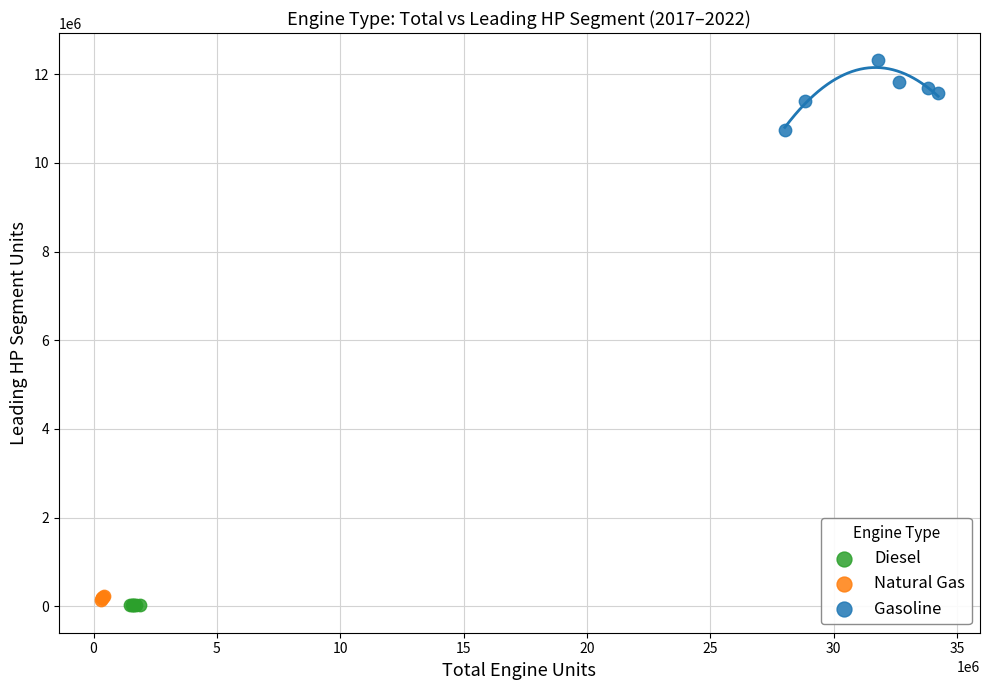

What are all the series names shown in the legend?

Diesel, Natural Gas, Gasoline